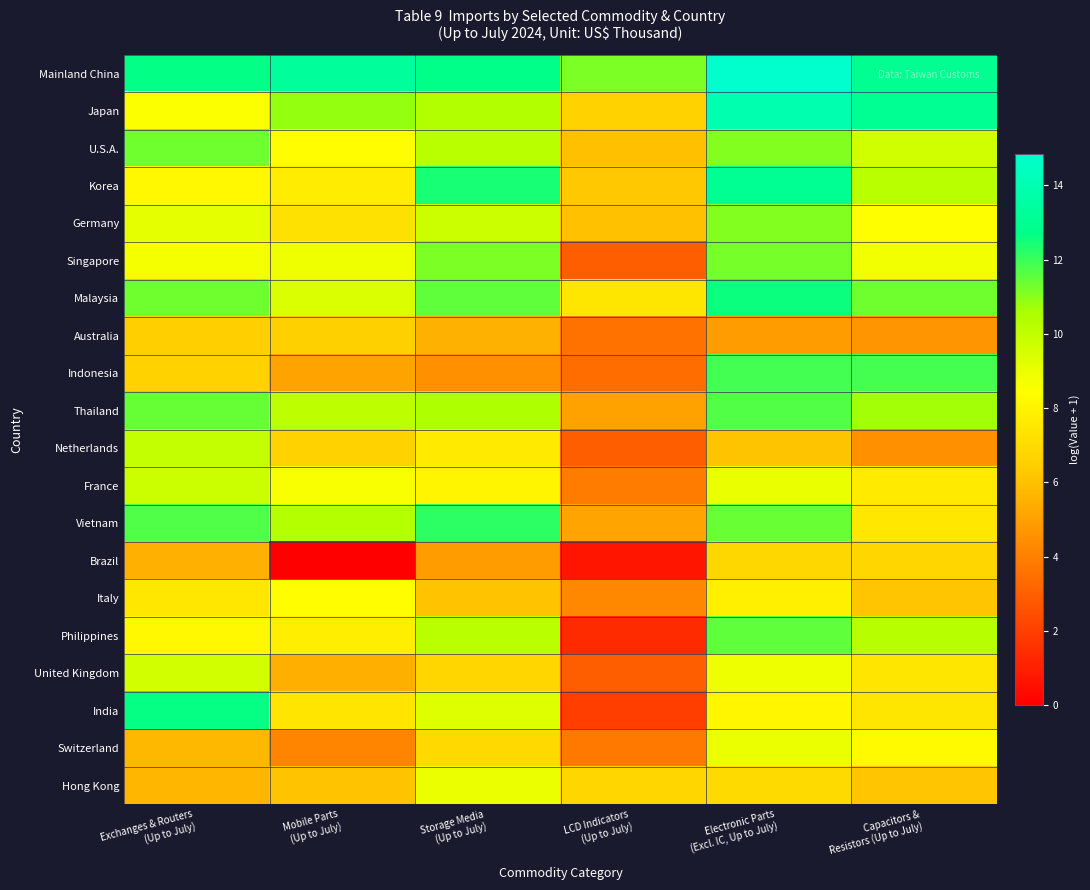

Which category has the highest value across all series?

Electronic Parts
(Excl. IC, Up to July)